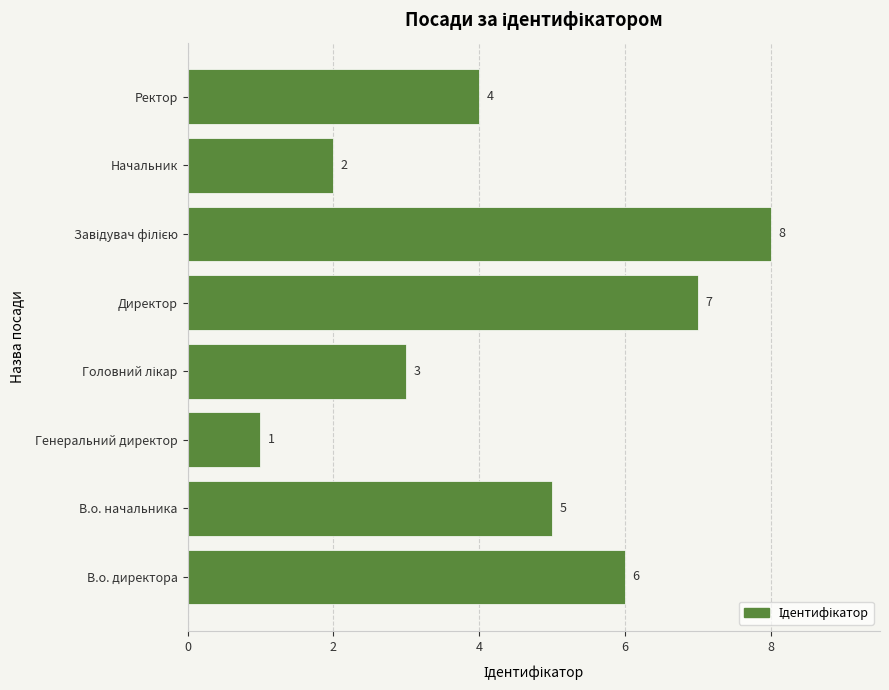

Count the values in the range 3 to 7.

5